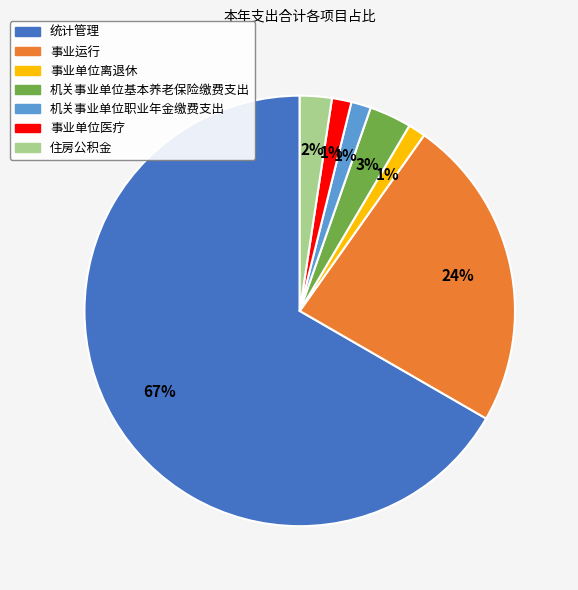

Which slice is the largest?

统计管理